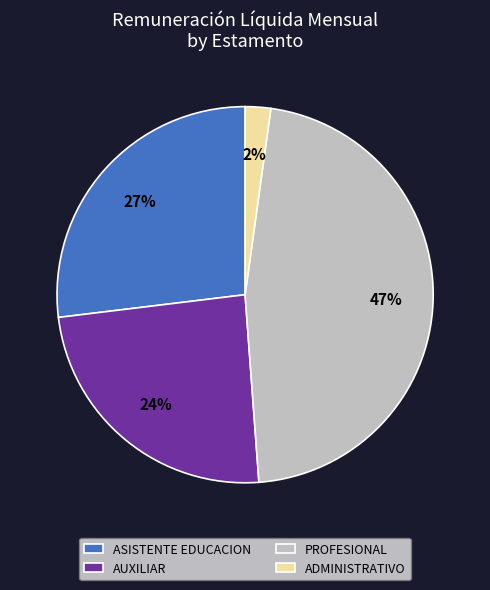

Is it true that ADMINISTRATIVO is 2% of the pie?

True